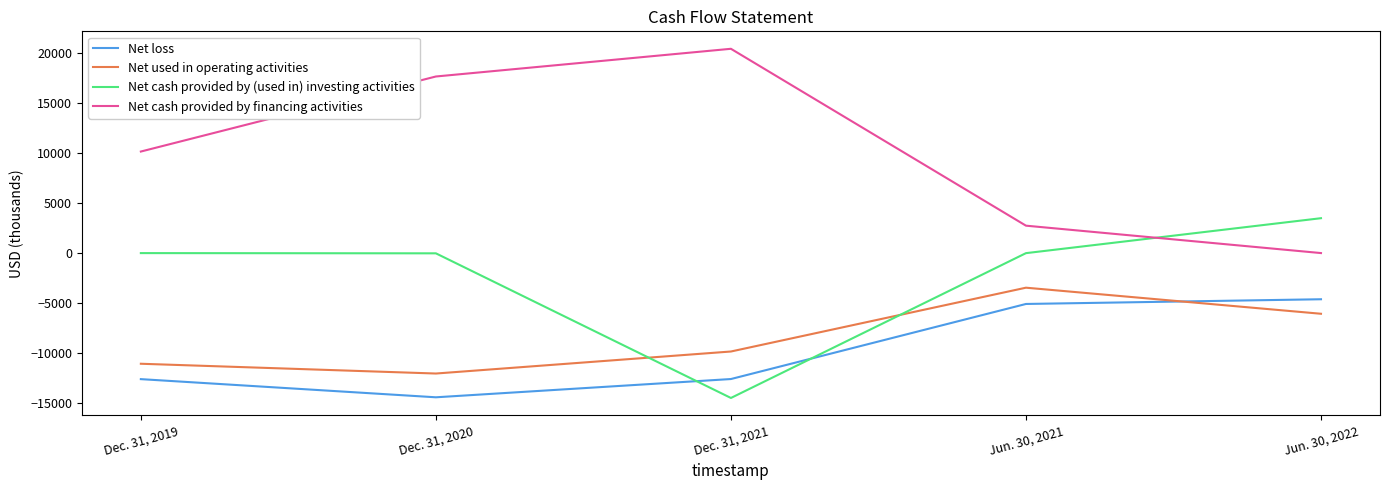

What is the difference between the maximum and minimum values in the Net cash provided by financing activities series?

20457